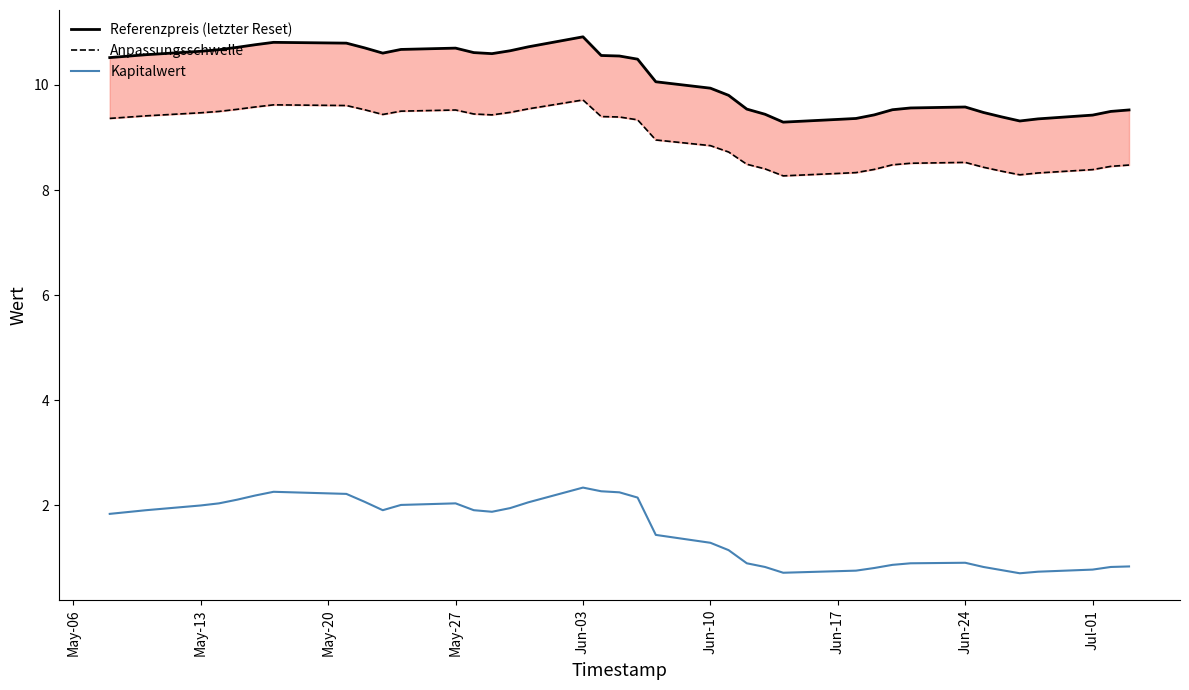

True or false: Referenzpreis (letzter Reset) and Anpassungsschwelle intersect in this chart.

False